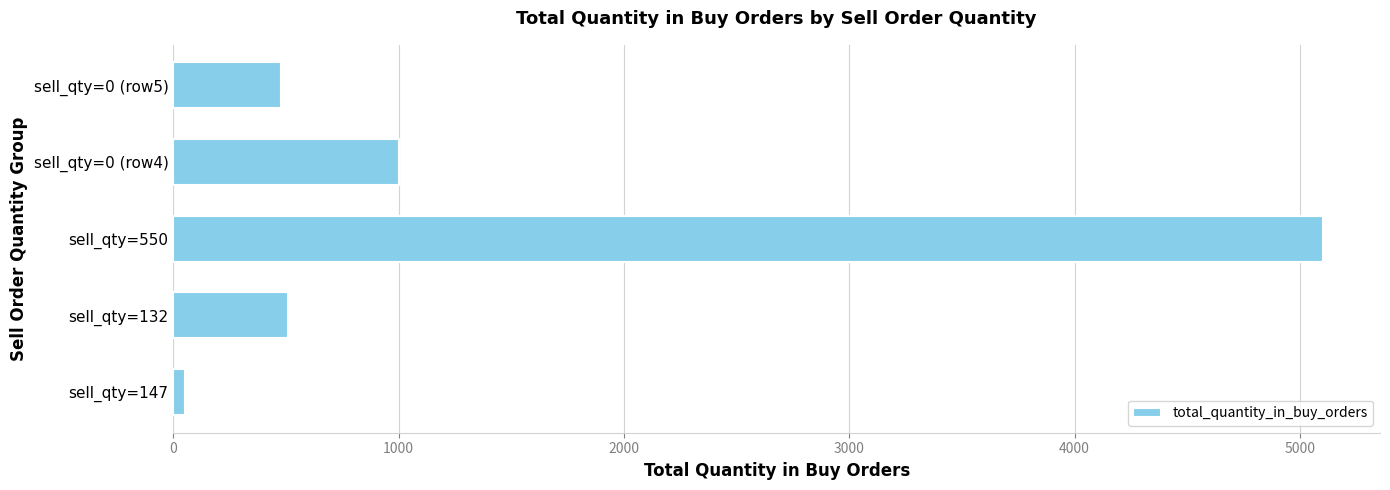

How many data points are less than 510?

2